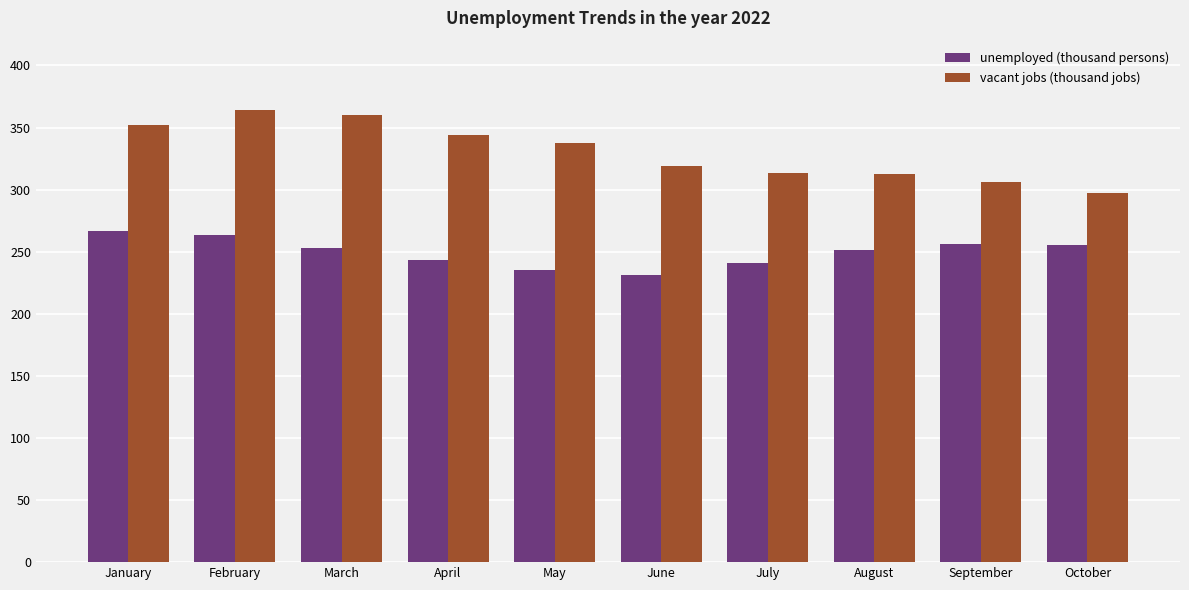

Are the bars horizontal?

No